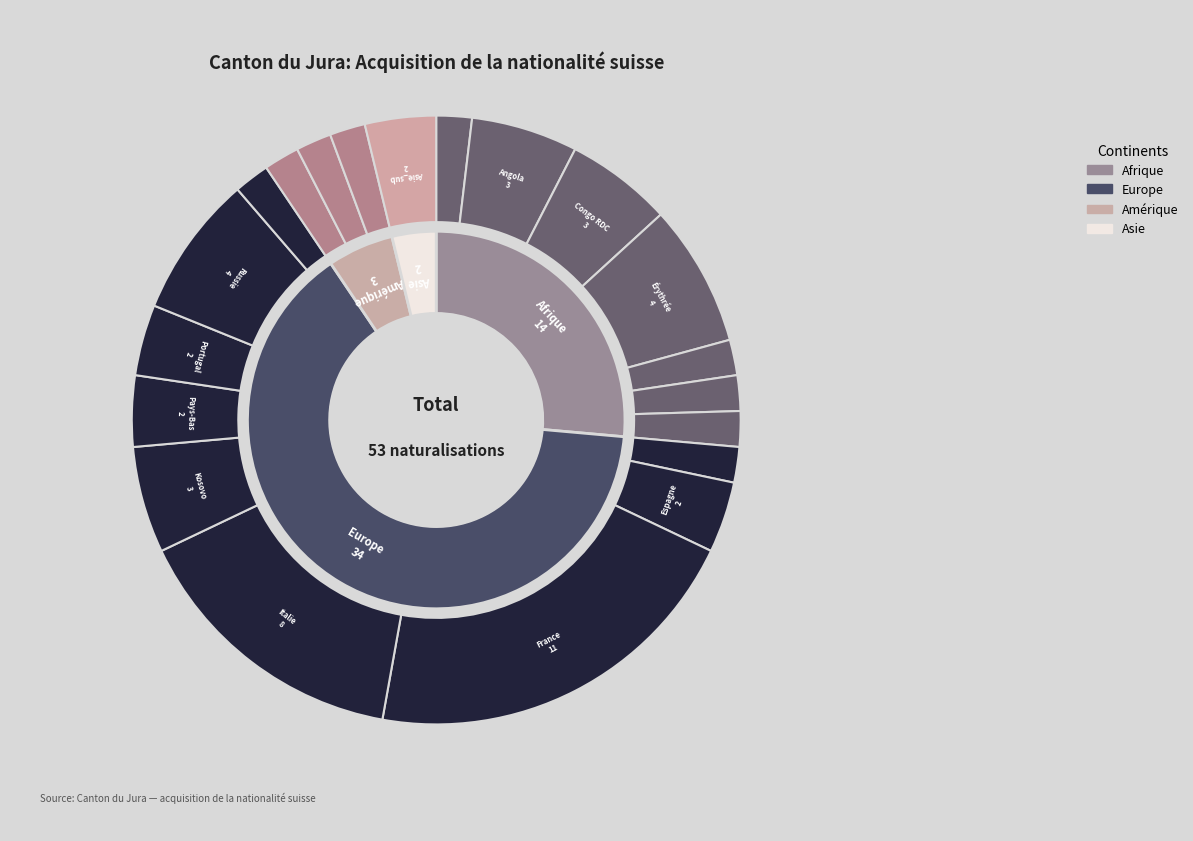

To the nearest percent, what is the combined percentage of Provenance inconnue and Amérique?

6%